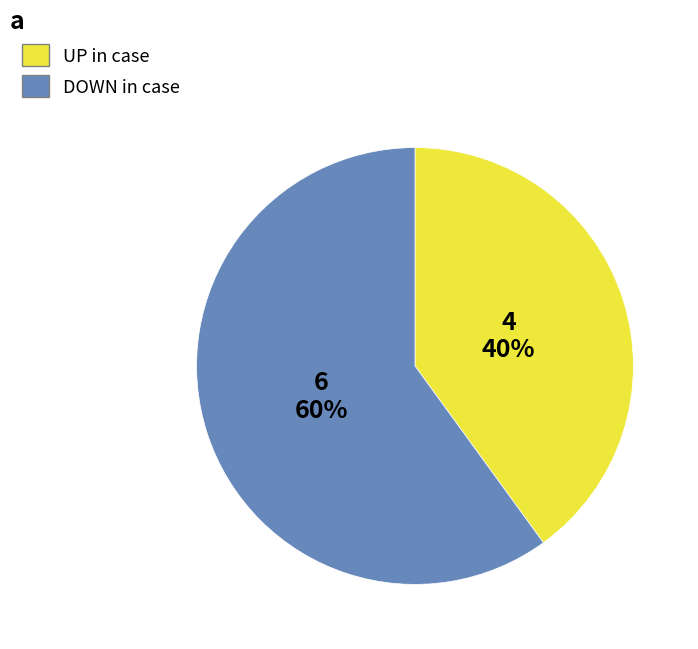

Does any single category account for the majority?

Yes